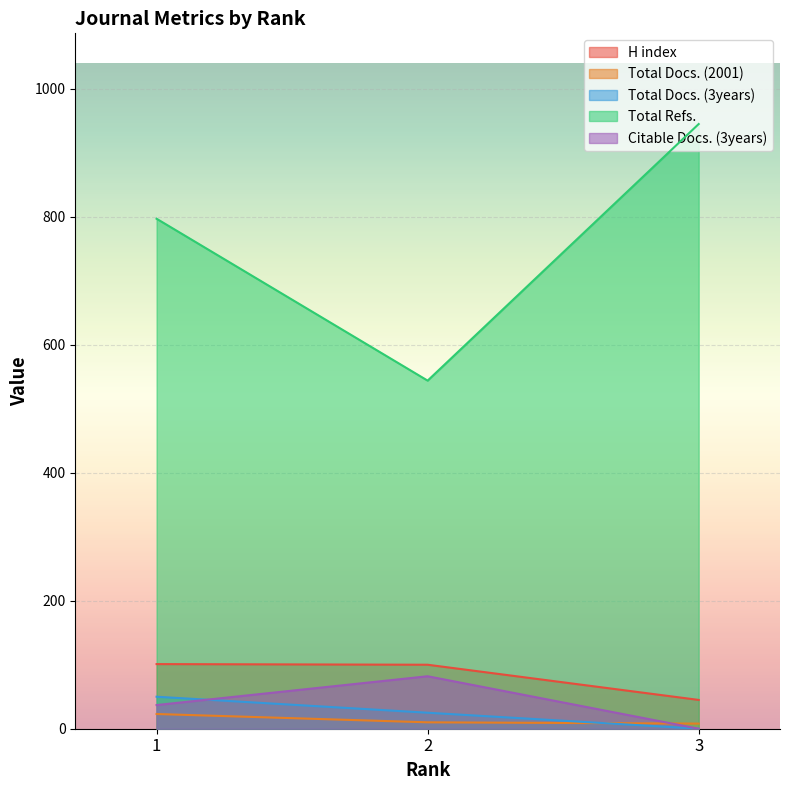

What is the sum of all Total Refs. values?

2286